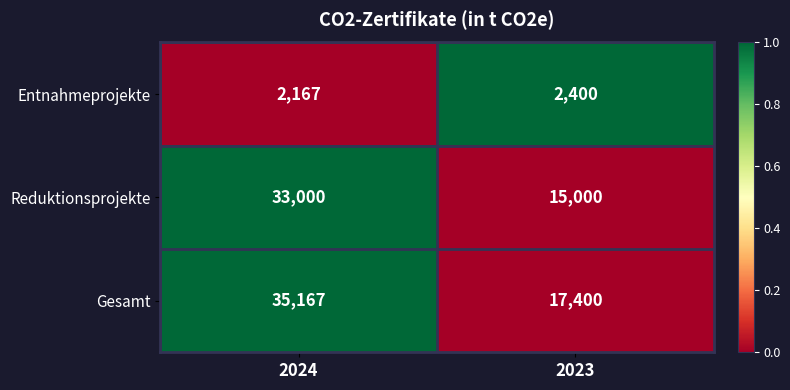

What value does the Entnahmeprojekte series have at 2023?

2400